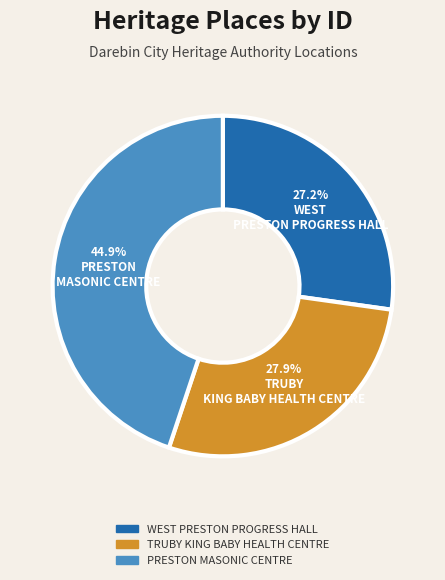

Approximately how many times larger is the value at TRUBY KING BABY HEALTH CENTRE compared to WEST PRESTON PROGRESS HALL?

1.0